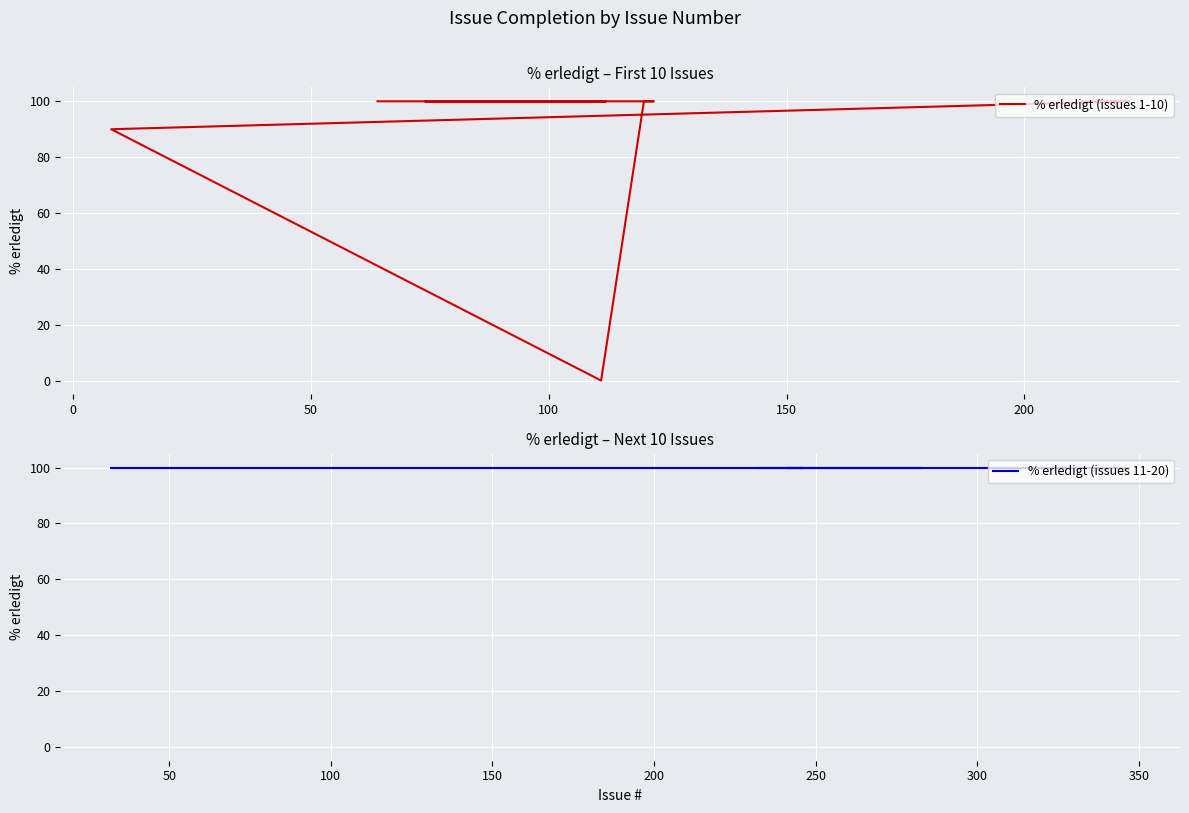

What is the label of the 6th point from the left?

200